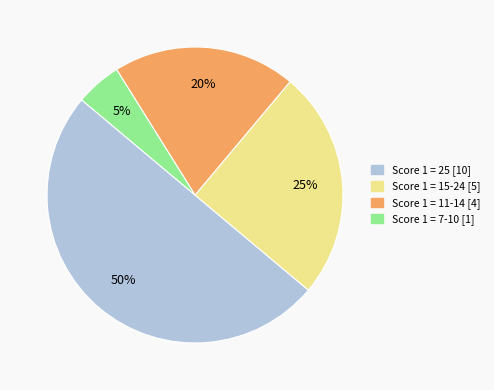

Approximately how many times larger is the value at Score 1 = 25 compared to Score 1 = 11-14?

2.5